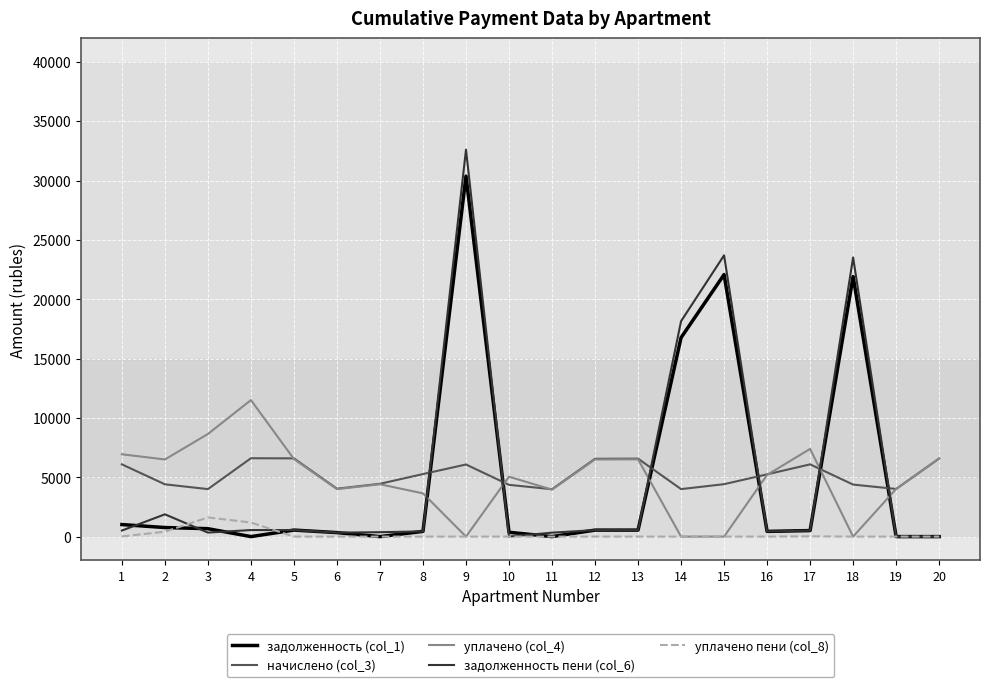

How many distinct data groups are displayed?

5